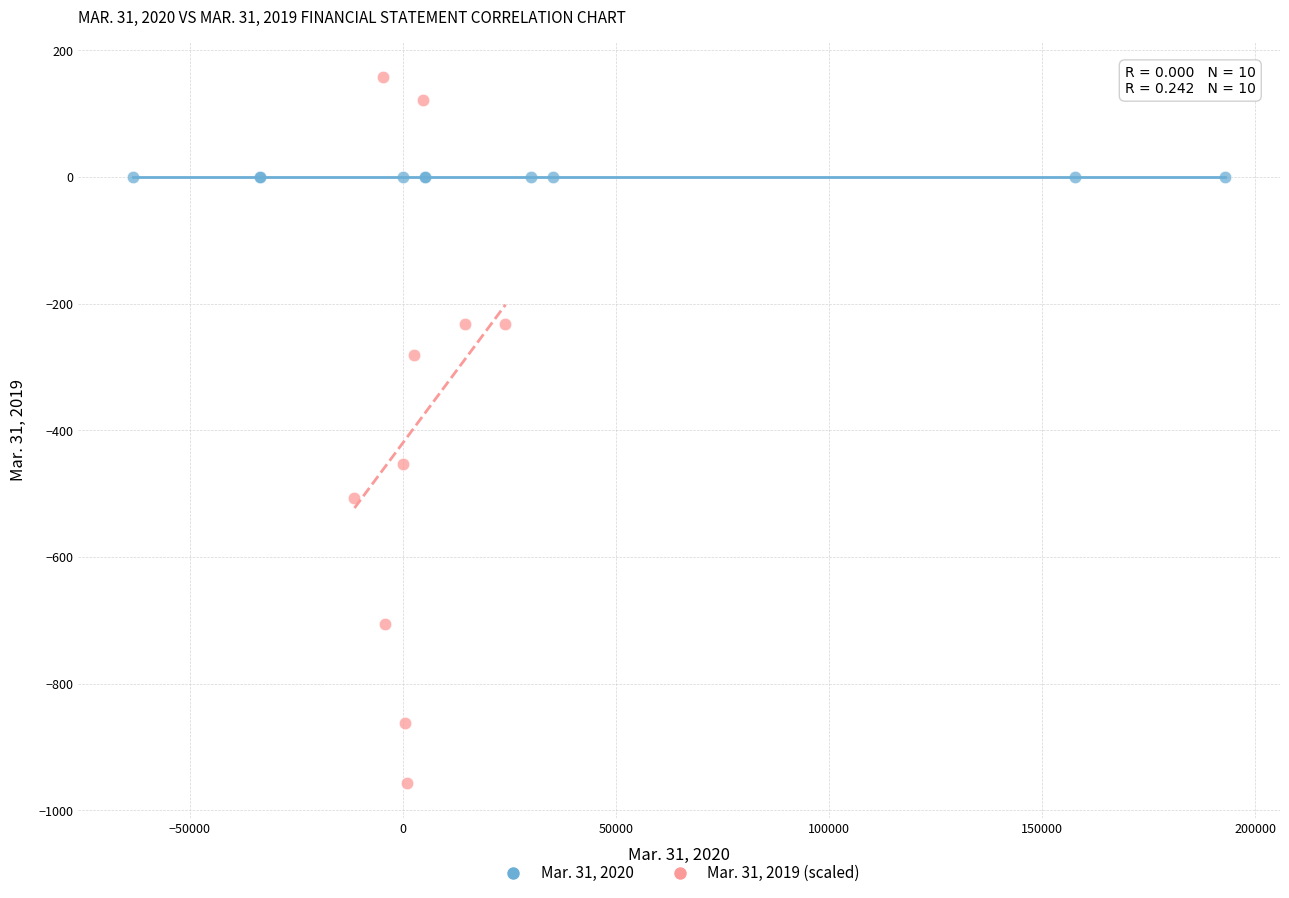

Which series contains the lowest Y value?

Mar. 31, 2019 (scaled)